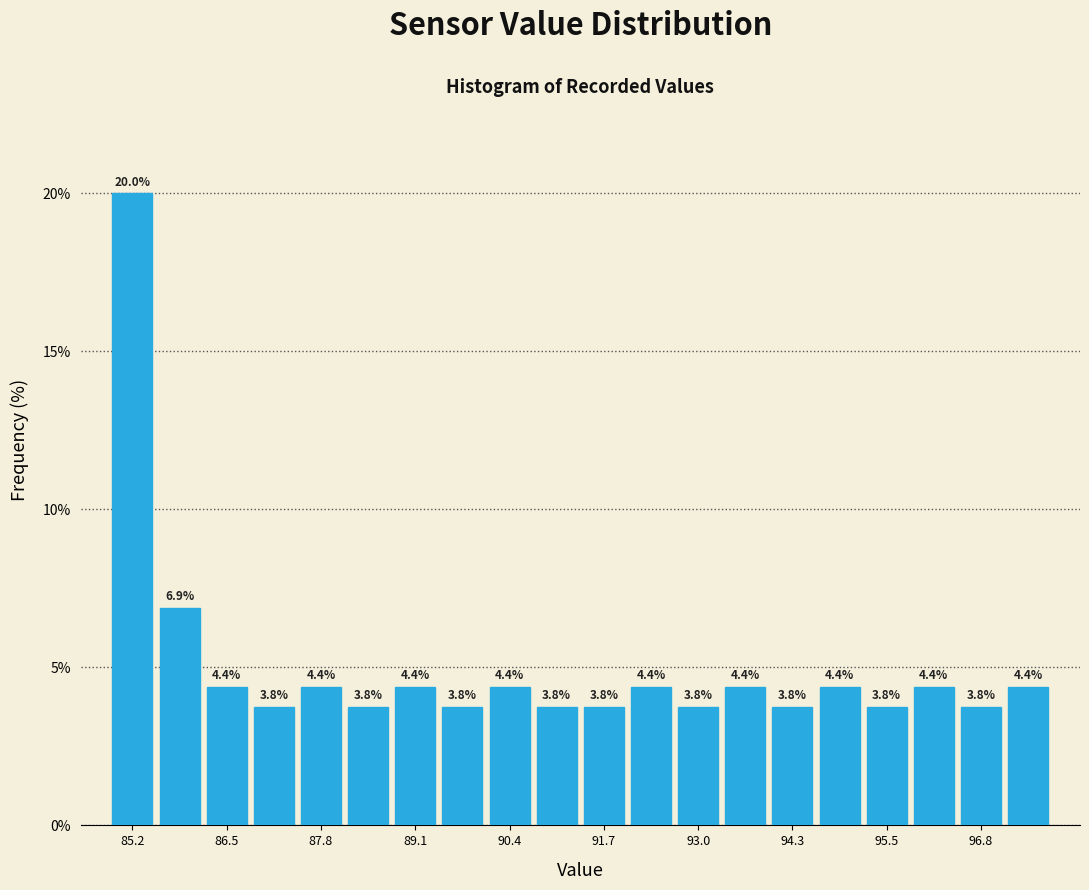

Around what value on the x-axis is the tallest bar? Give the approximate position of its centre, as read against the axis.

85.2